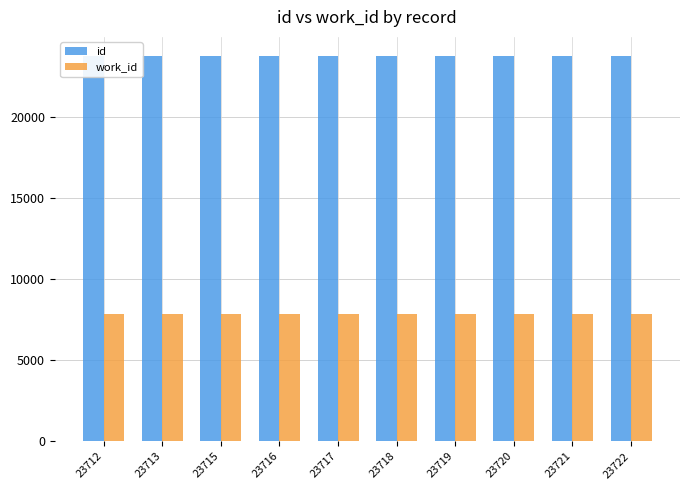

Rank the series by their maximum value, from lowest to highest.

work_id, id